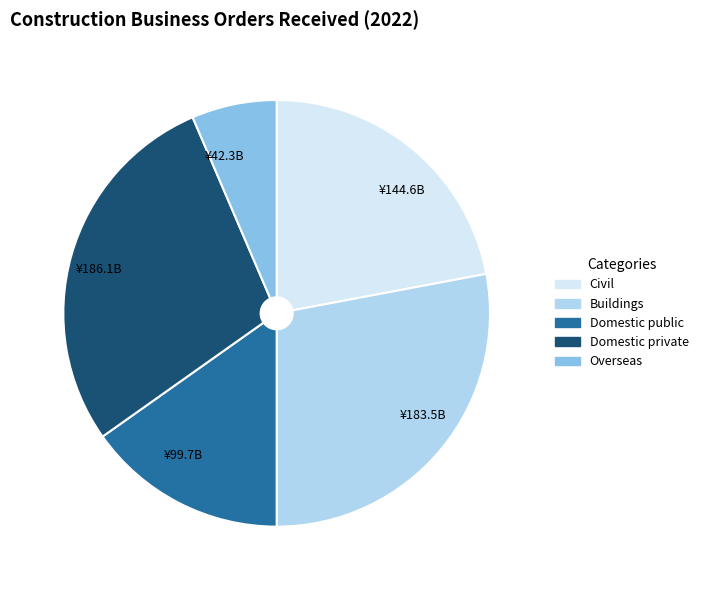

Which slice is the smallest?

¥42.3B